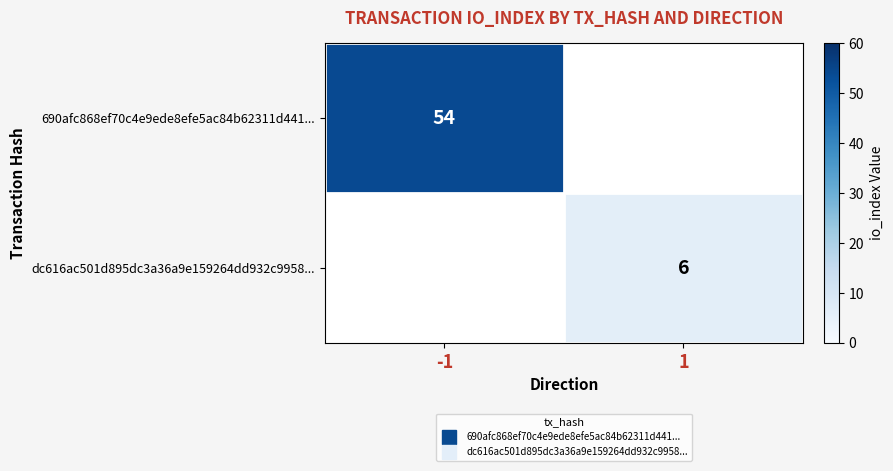

List the series in order of their overall mean, highest first.

690afc868ef70c4e9ede8efe5ac84b62311d441..., dc616ac501d895dc3a36a9e159264dd932c9958...